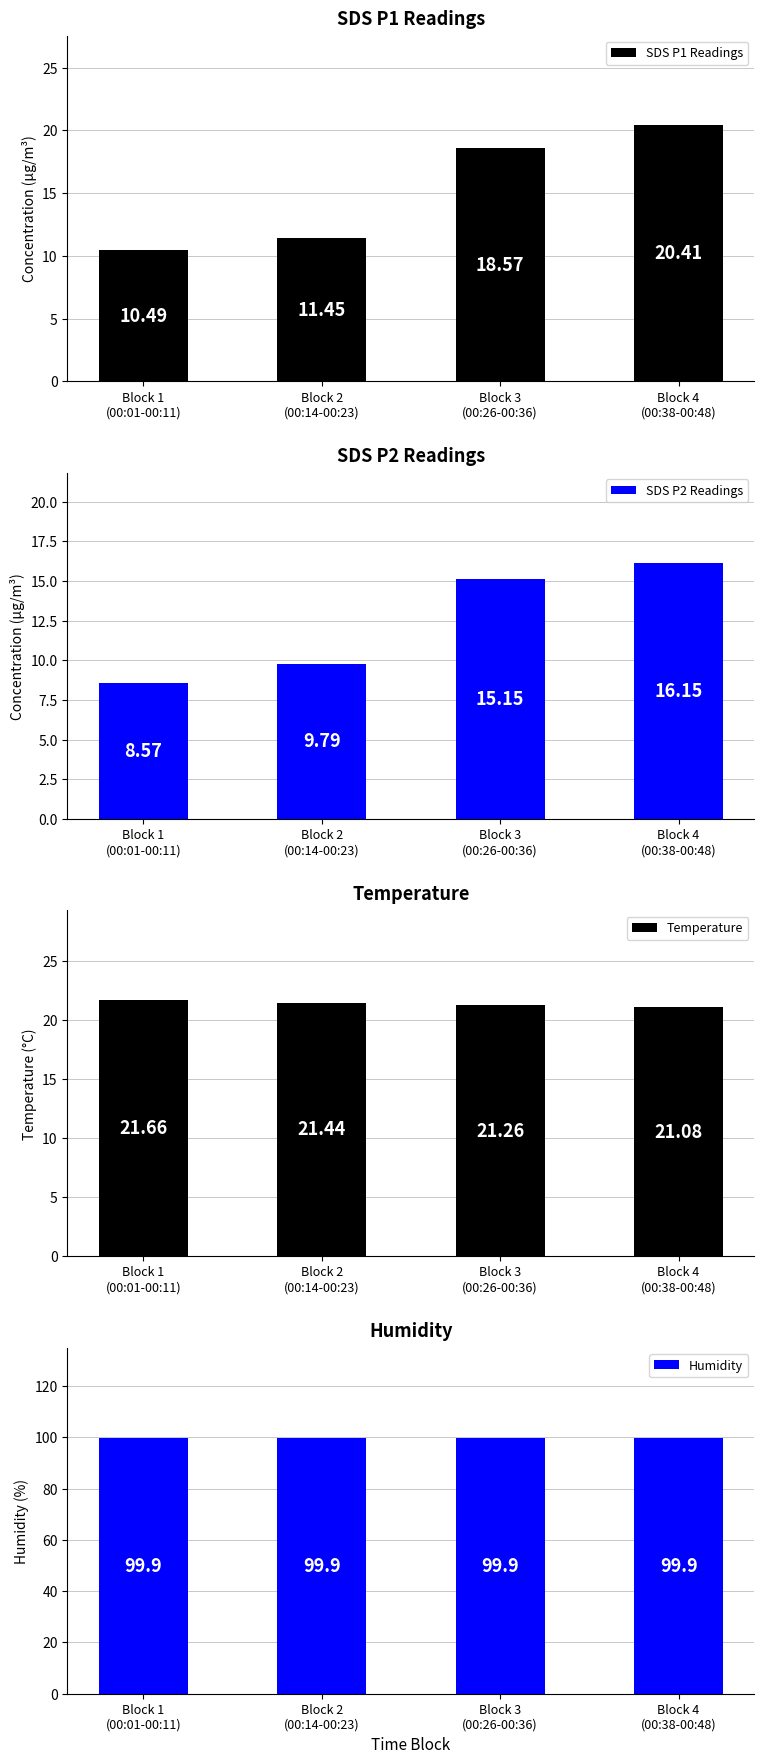

Reading left to right, list all the values displayed in this chart.

SDS P1 Readings: Block 1
(00:01-00:11)=10.5	Block 2
(00:14-00:23)=11.4	Block 3
(00:26-00:36)=18.6	Block 4
(00:38-00:48)=20.4
SDS P2 Readings: Block 1
(00:01-00:11)=8.6	Block 2
(00:14-00:23)=9.8	Block 3
(00:26-00:36)=15.2	Block 4
(00:38-00:48)=16.1
Temperature: Block 1
(00:01-00:11)=21.7	Block 2
(00:14-00:23)=21.4	Block 3
(00:26-00:36)=21.3	Block 4
(00:38-00:48)=21.1
Humidity: Block 1
(00:01-00:11)=99.9	Block 2
(00:14-00:23)=99.9	Block 3
(00:26-00:36)=99.9	Block 4
(00:38-00:48)=99.9